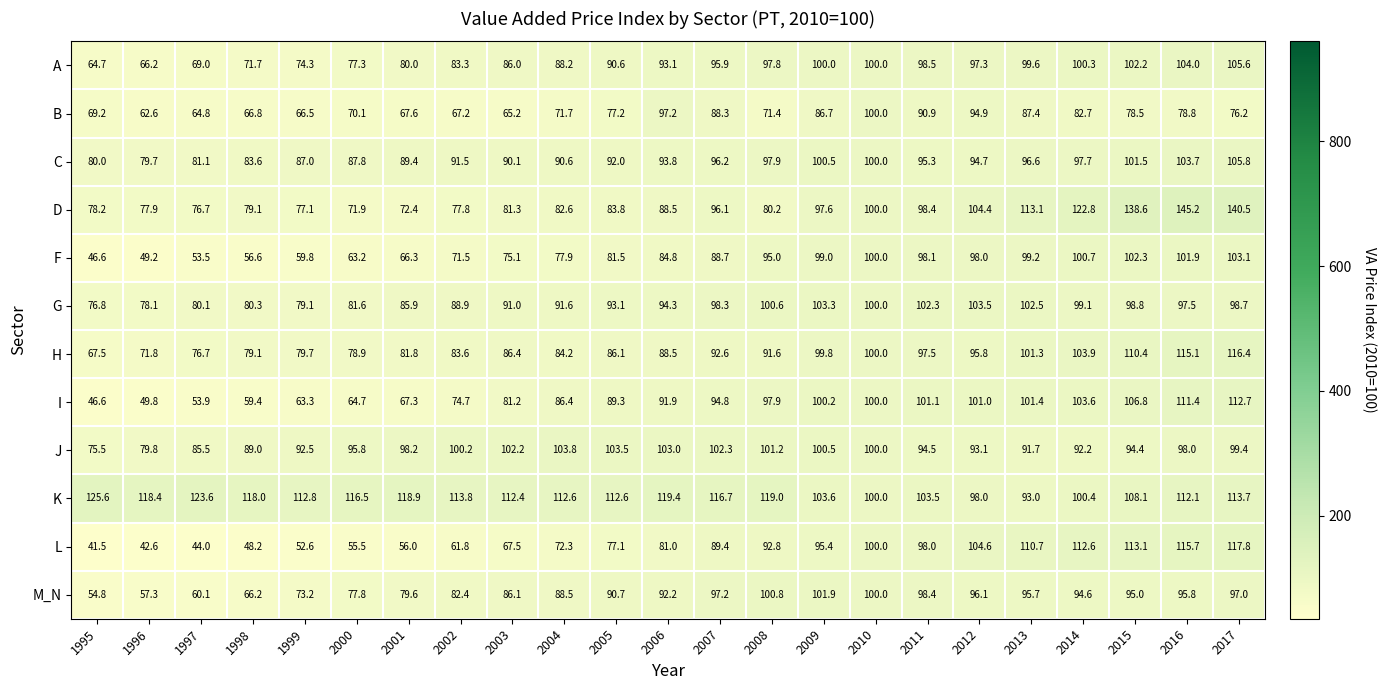

At which label does G first exceed 94?

2006